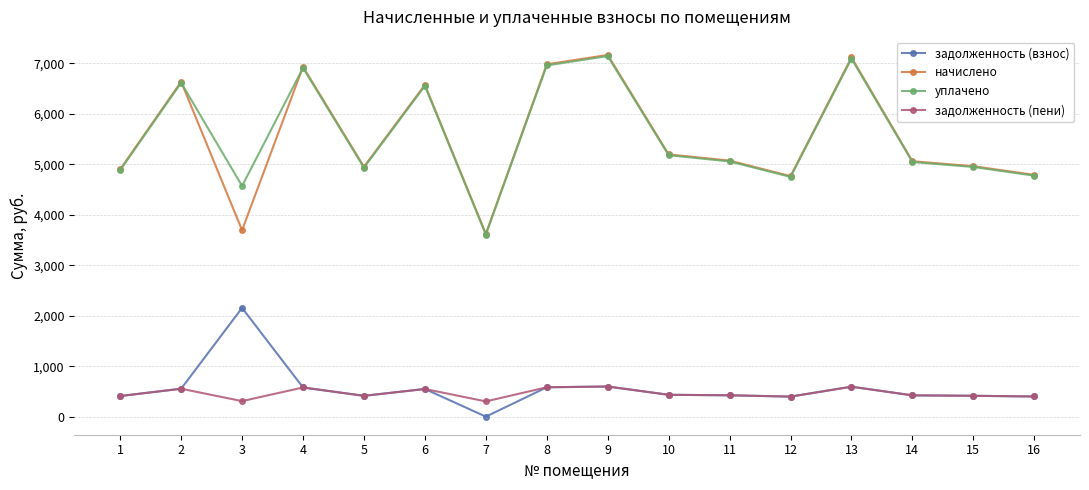

What is the maximum value for задолженность (взнос)?

2154.6